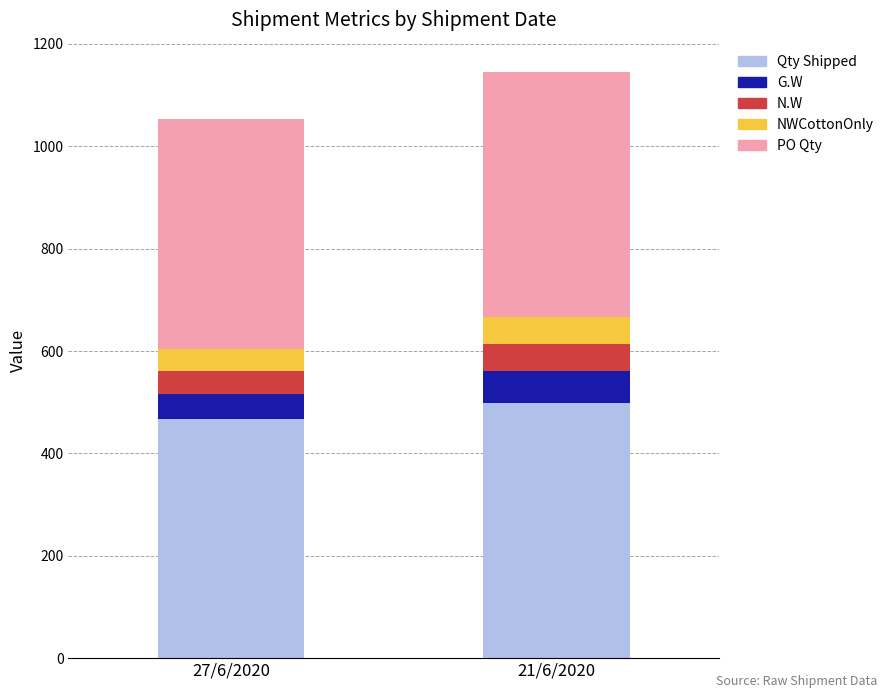

Which category has the highest value in the Qty Shipped series?

21/6/2020